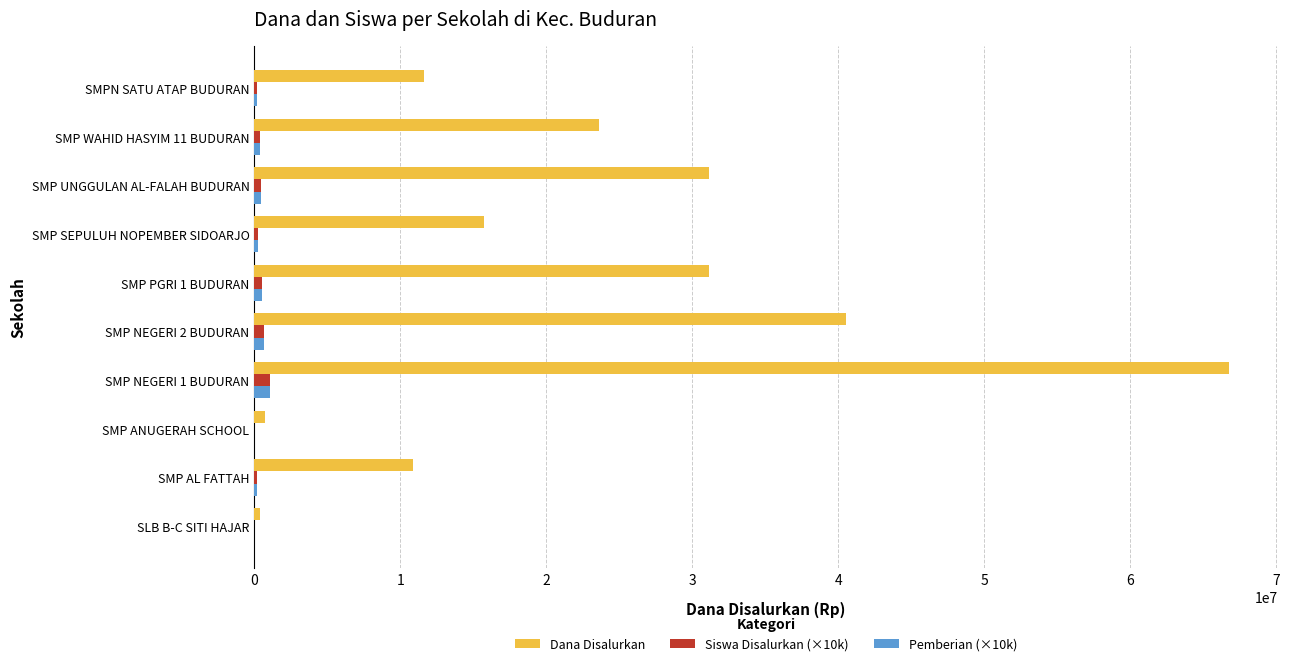

Which series has the largest total across all categories?

Dana Disalurkan